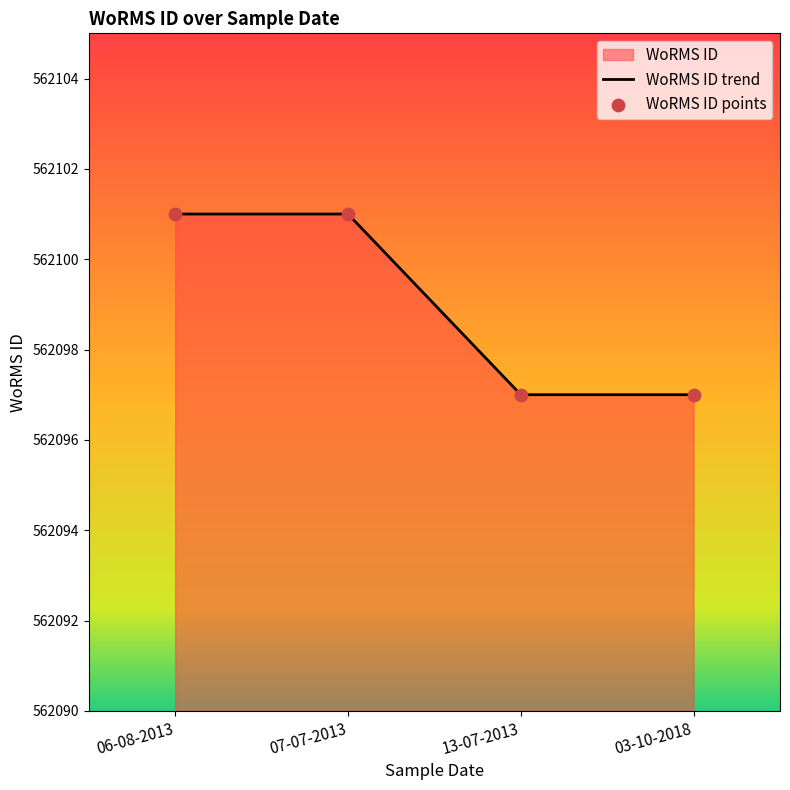

Which series contains the highest Y value?

WoRMS ID trend